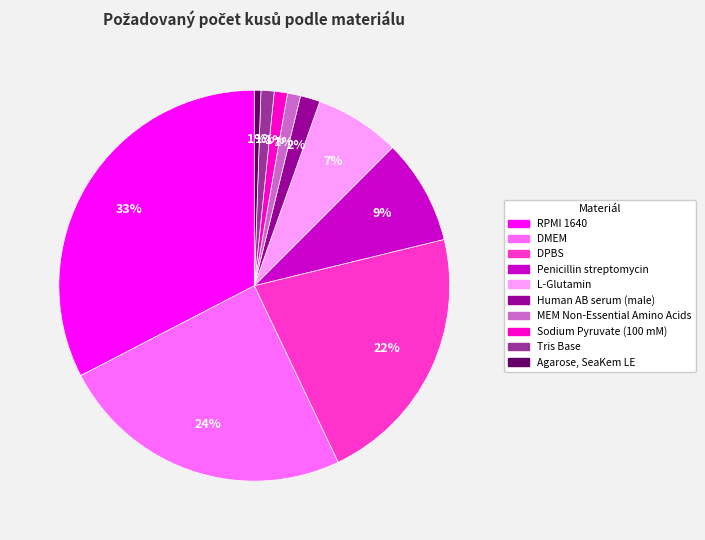

Is it true that Agarose, SeaKem LE is 1% of the pie?

True